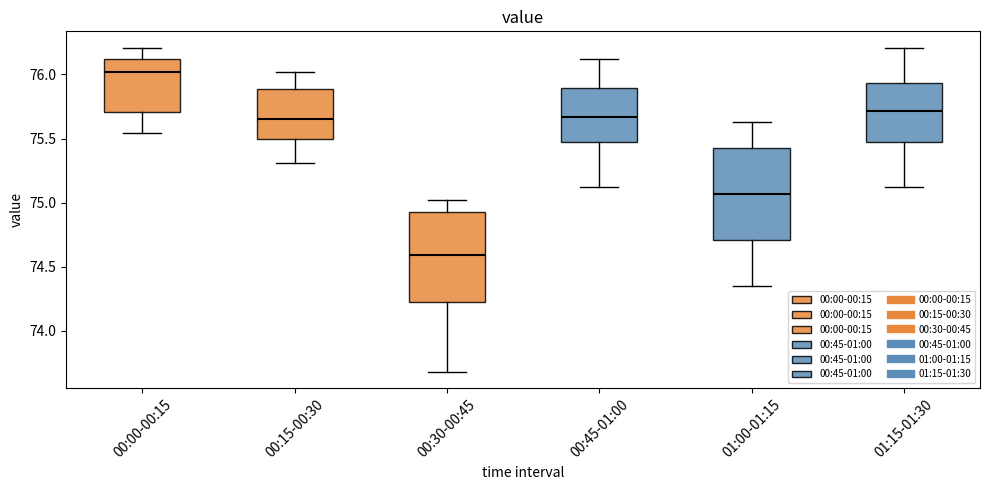

Reading left to right, read every box against the y-axis: the position of its median line, the range the box covers, and the ends of its whiskers. The values are not printed on the chart, so give them approximately, as read against the axis.

00:00-00:15: median 76.00, box 75.70 to 76.10, whiskers 75.55 to 76.20
00:15-00:30: median 75.65, box 75.50 to 75.90, whiskers 75.30 to 76.00
00:30-00:45: median 74.60, box 74.25 to 74.95, whiskers 73.70 to 75.00
00:45-01:00: median 75.65, box 75.50 to 75.90, whiskers 75.10 to 76.10
01:00-01:15: median 75.05, box 74.70 to 75.45, whiskers 74.35 to 75.65
01:15-01:30: median 75.70, box 75.50 to 75.95, whiskers 75.10 to 76.20